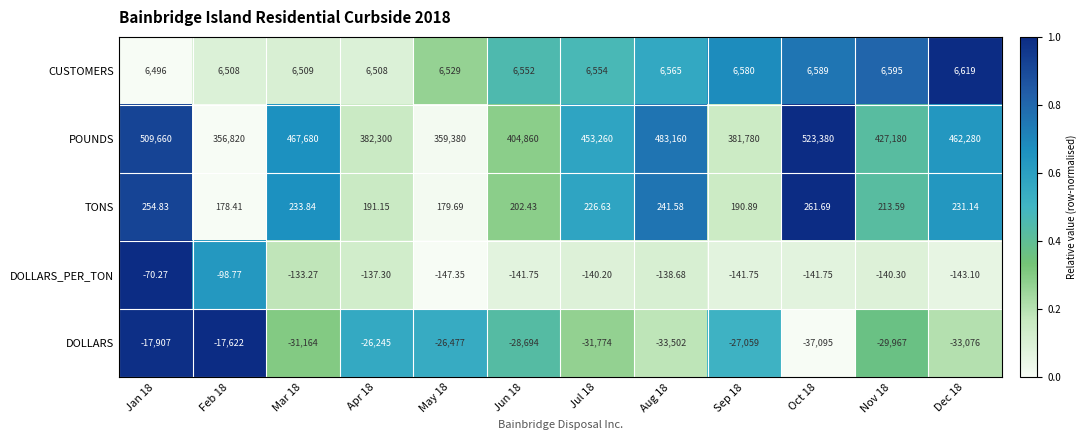

Which series has the largest total across all categories?

POUNDS